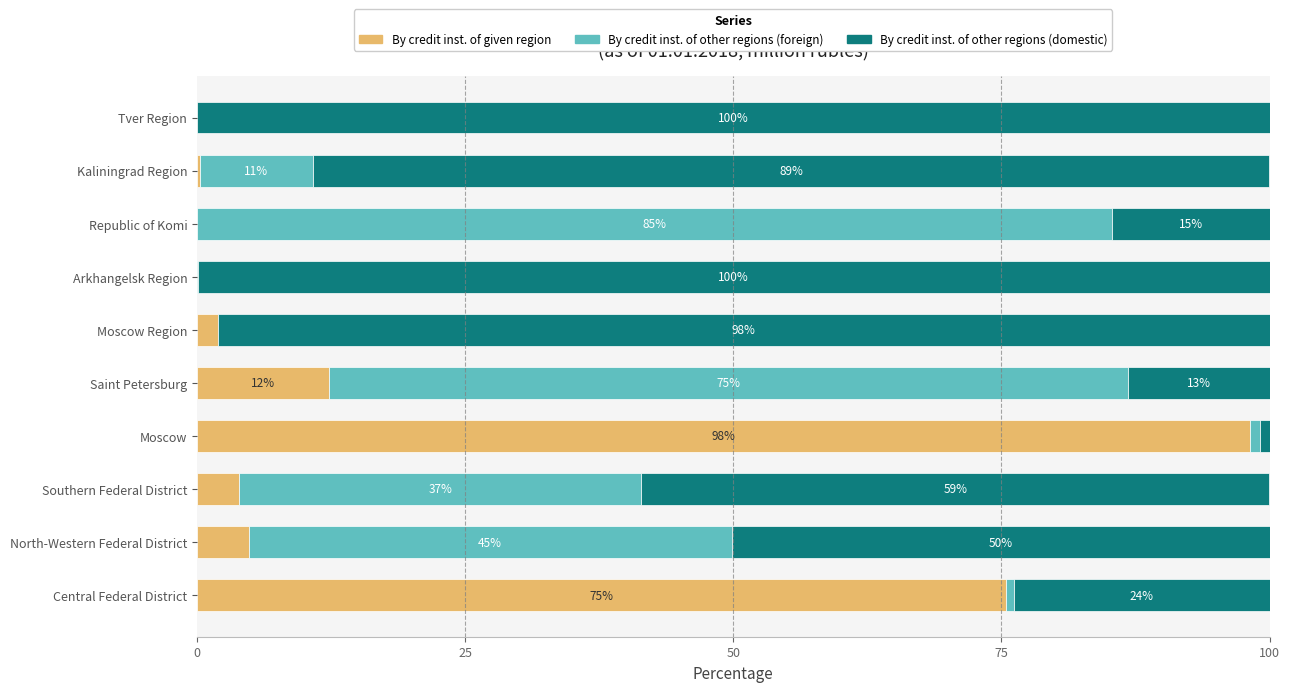

What are all the series names shown in the legend?

By credit inst. of given region, By credit inst. of other regions (foreign), By credit inst. of other regions (domestic)